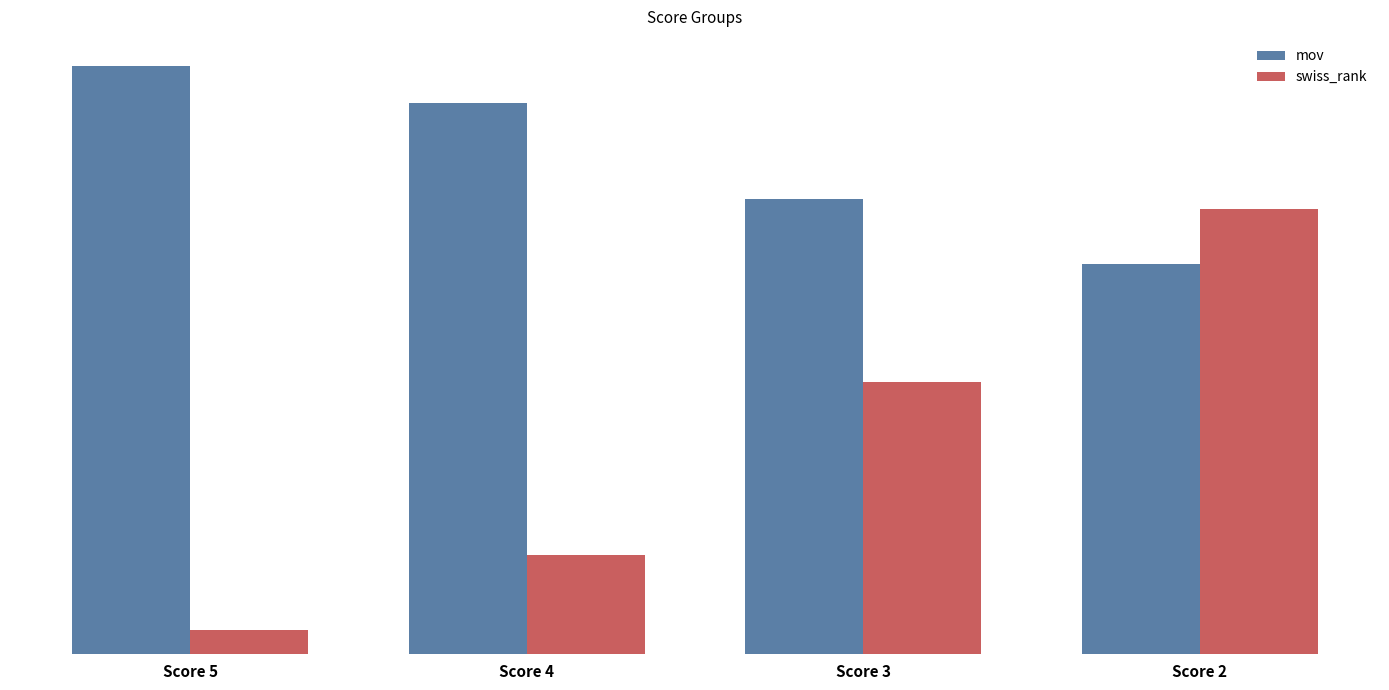

Are the bars horizontal?

No